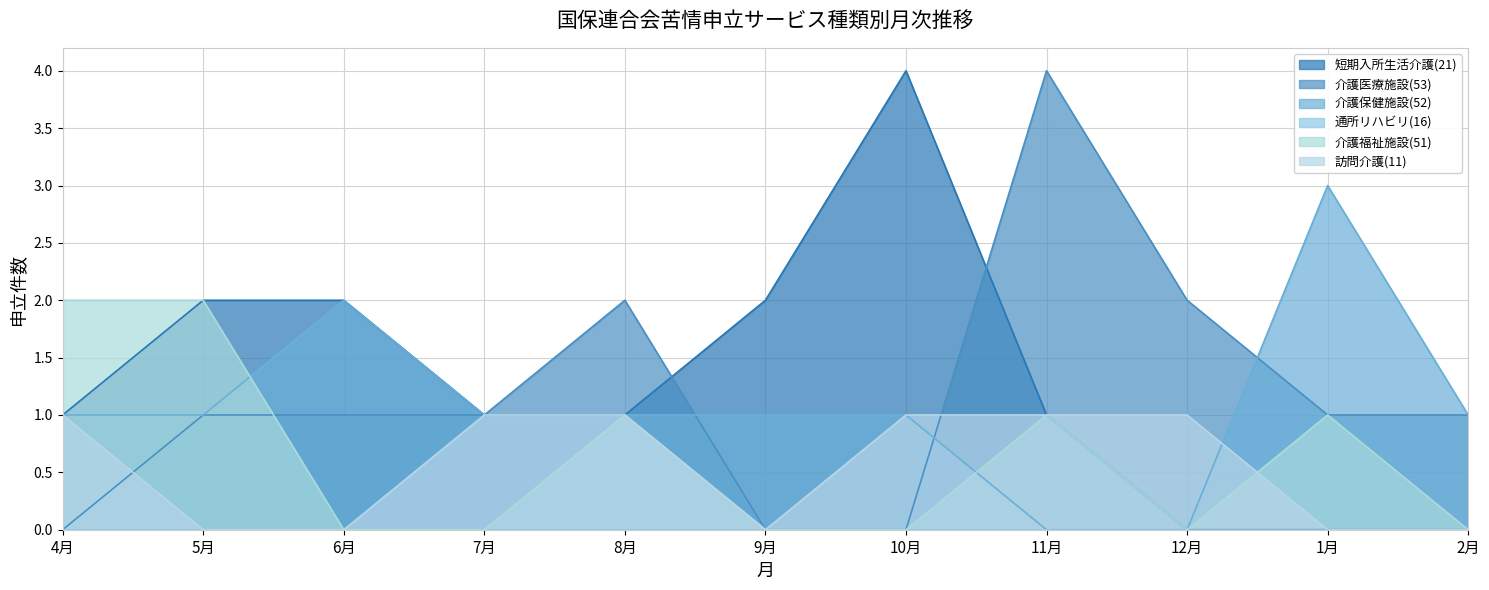

At which category is the sum across all series the highest?

11月